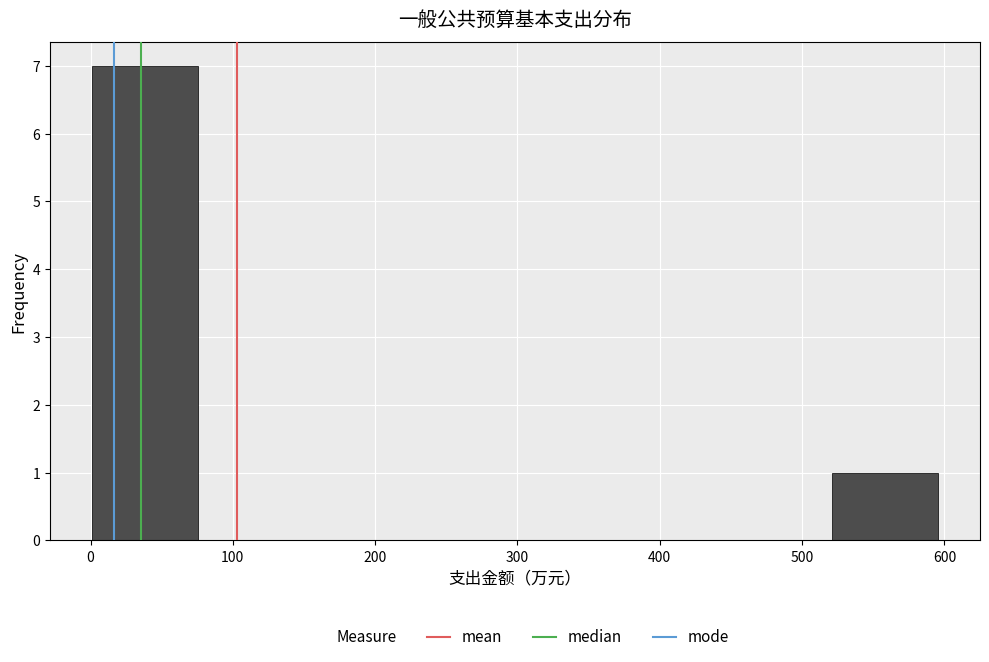

Reading left to right, transcribe this chart: for each bar, give the range it covers on the x-axis and its height. Neither the bar edges nor the heights are printed on the chart, so give them approximately, as read against the axes.

0 to 80: 7
80 to 150: 0
150 to 220: 0
220 to 300: 0
300 to 370: 0
370 to 450: 0
450 to 520: 0
520 to 600: 1